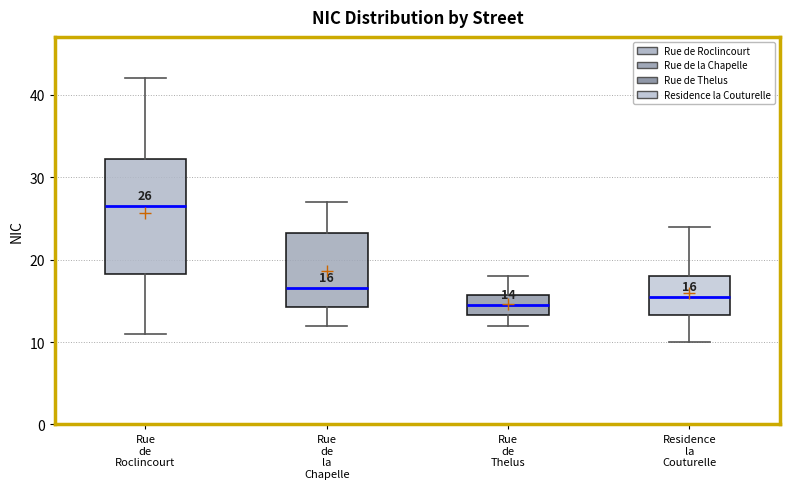

Which box's median line is the lowest?

Rue de Thelus